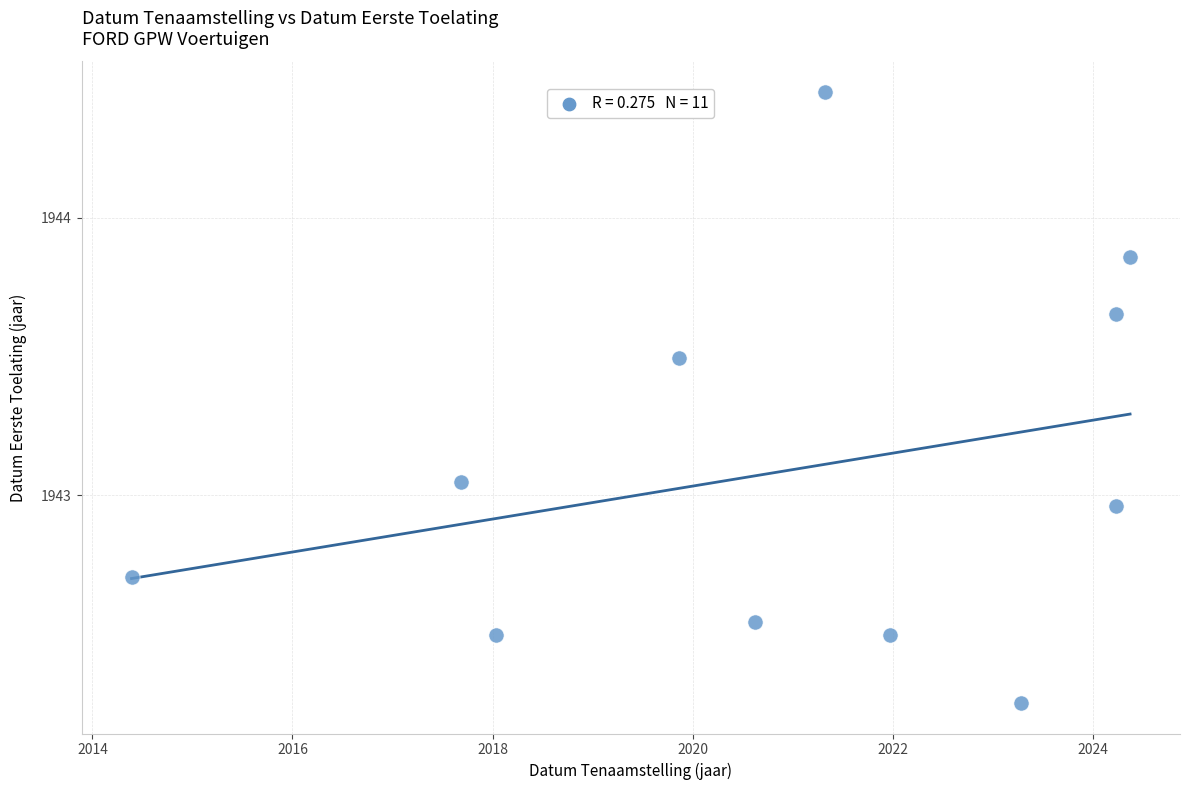

What is the range of Y values (max minus min)?

2.2